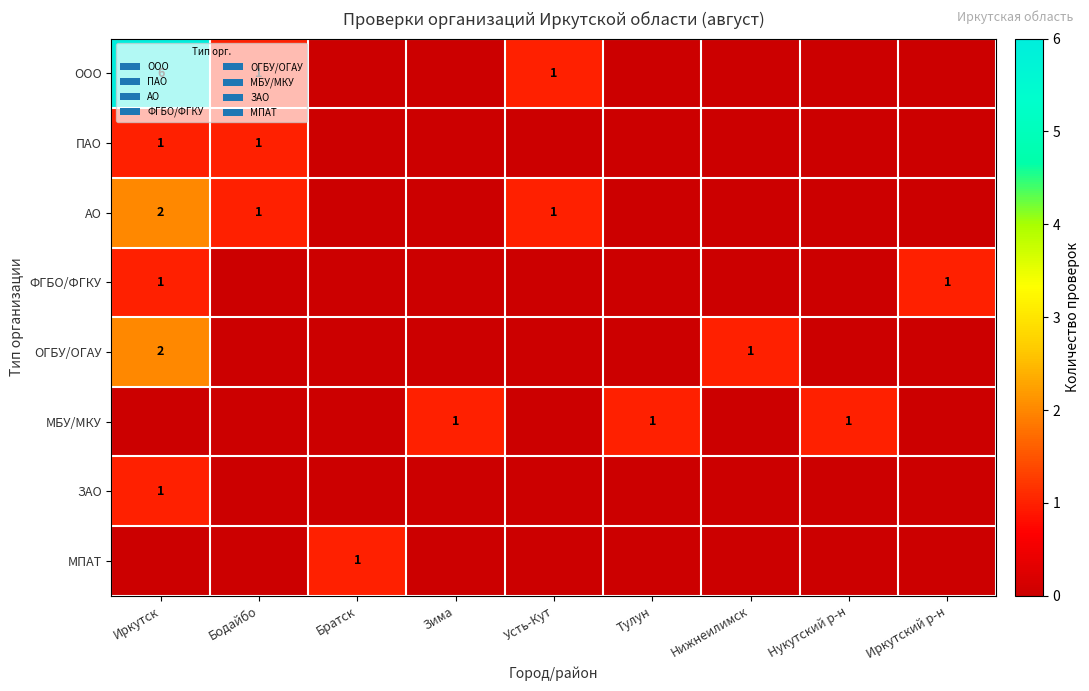

True or false: ФГБО/ФГКУ has a value of 0 at Иркутск.

False